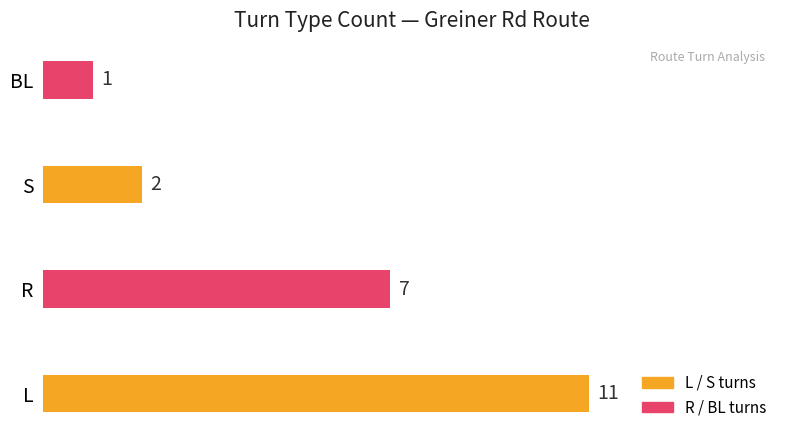

Which has a higher value, L or S?

L